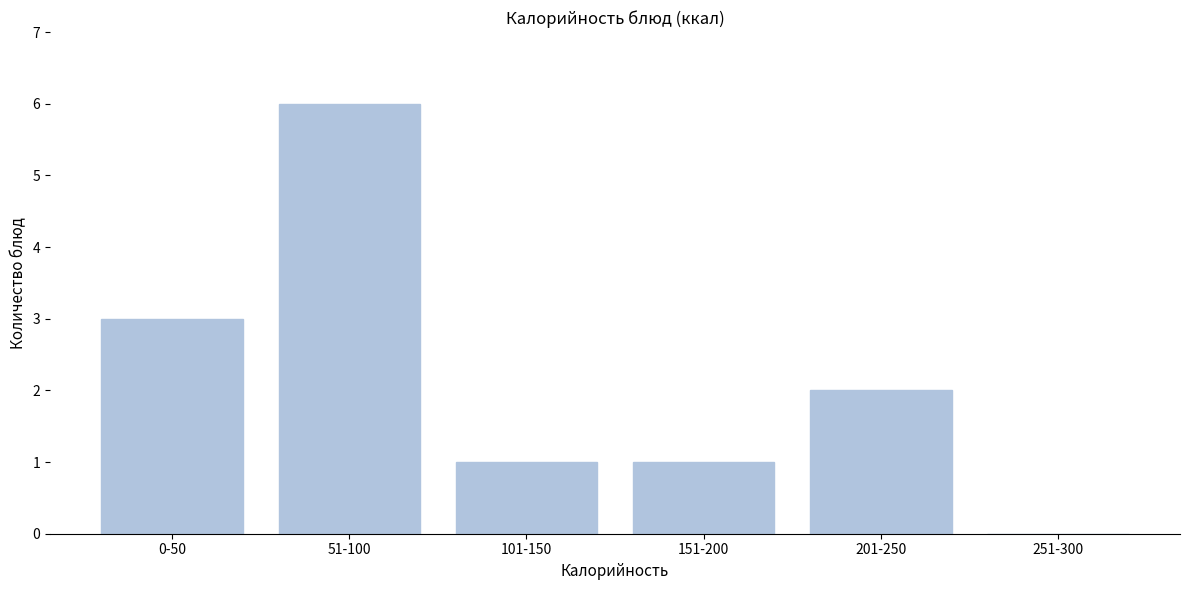

Reading left to right, what are all the values shown in this chart?

0-50=3	51-100=6	101-150=1	151-200=1	201-250=2	251-300=0